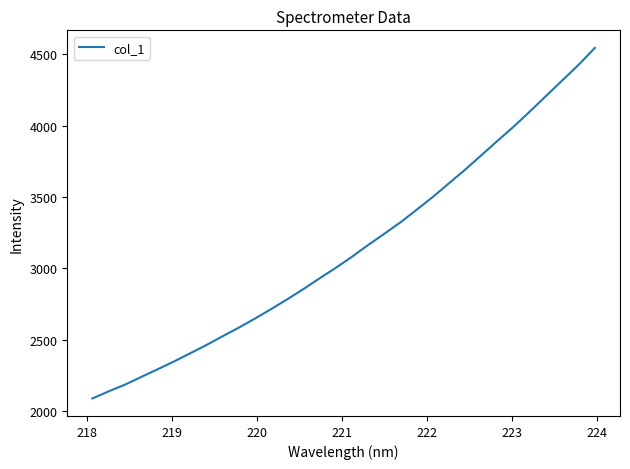

How many categories are shown in the chart?

32